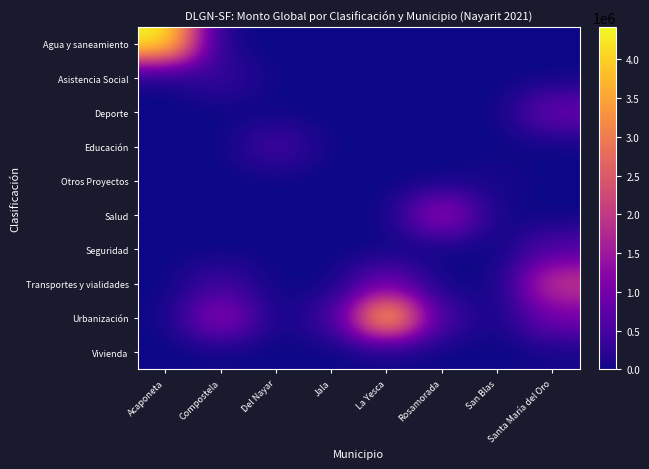

Which category has the lowest value across all series?

Compostela